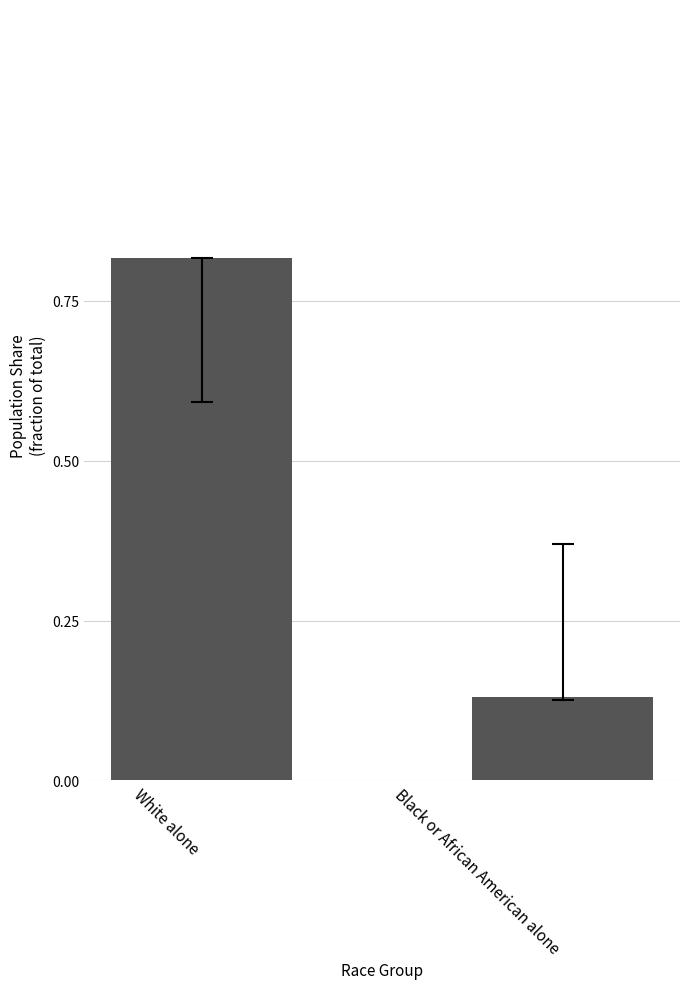

Is it true that the value at Black or African American alone is 0.0?

False